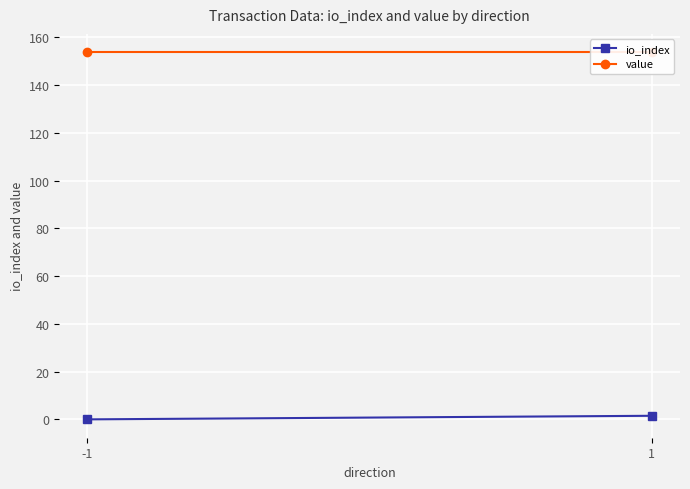

What is the value of the value point at the 2nd from the left?

153.8